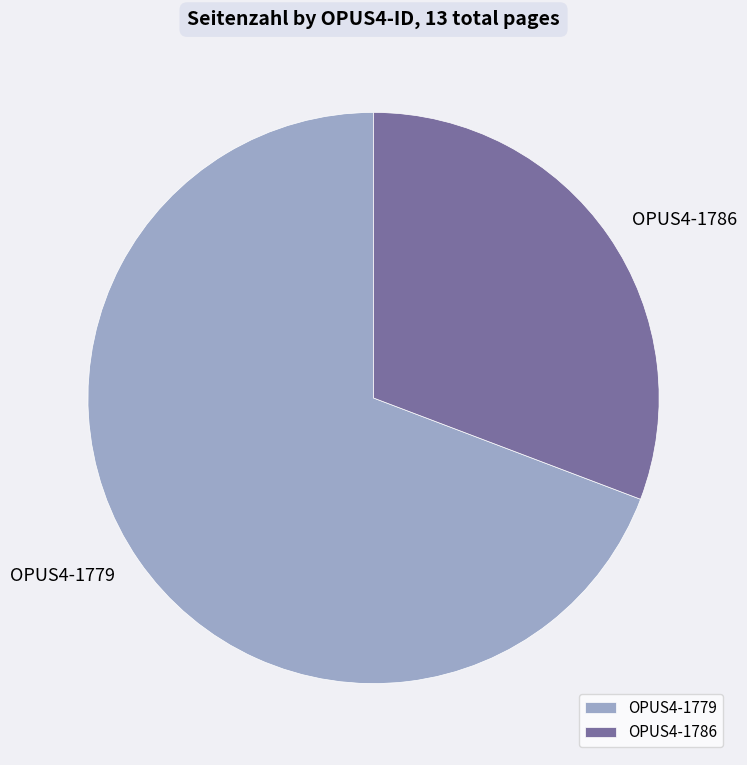

The OPUS4-1779 slice represents 58% of the pie. True or false?

False